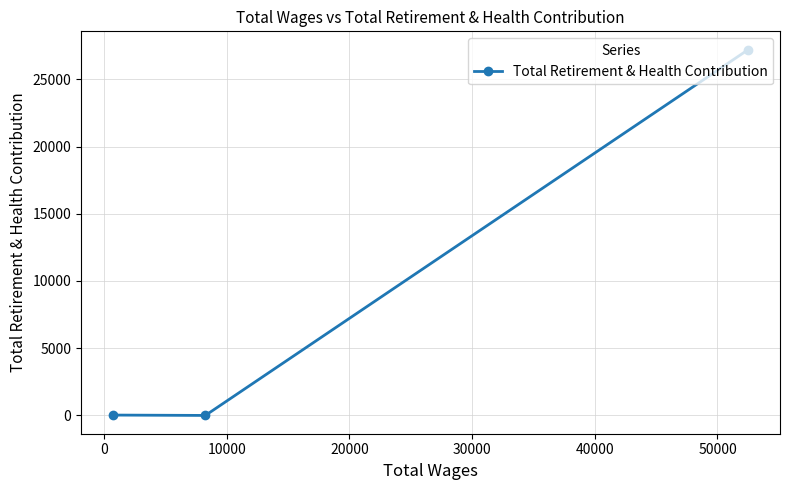

What is the difference between the maximum and minimum values?

27205